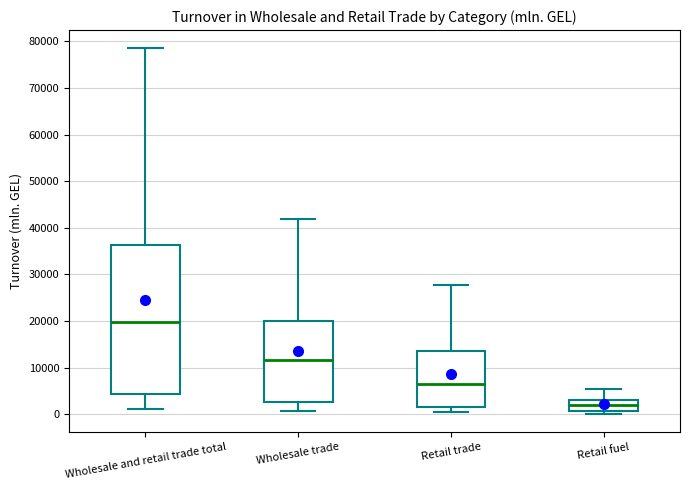

Comparing the boxes themselves (not the whiskers), which one is the tallest?

Wholesale and retail trade total